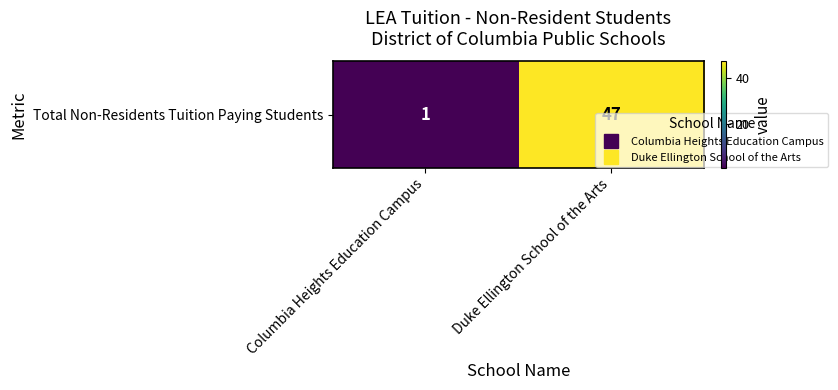

What value does the data have at Columbia Heights Education Campus?

1